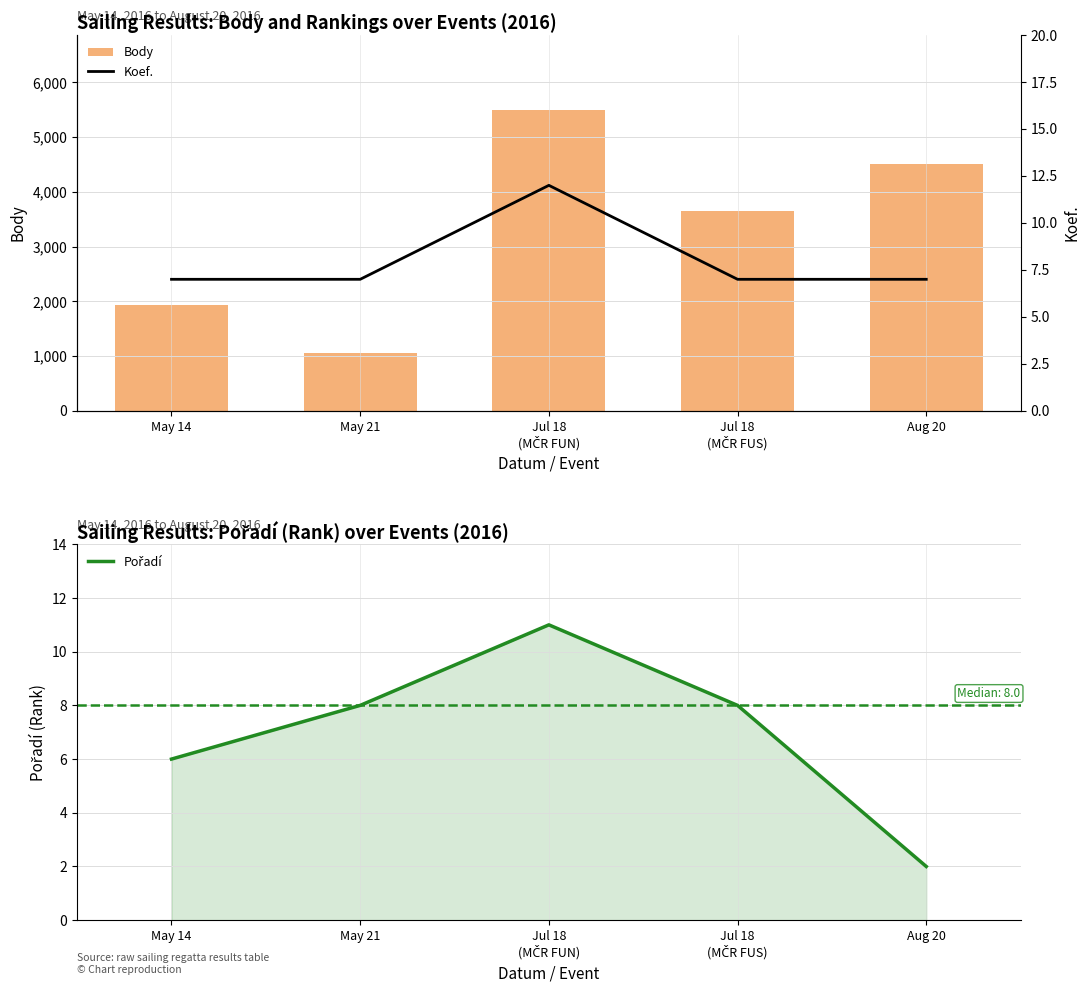

What is the value of the Pořadí bar at the 2nd from the left?

8